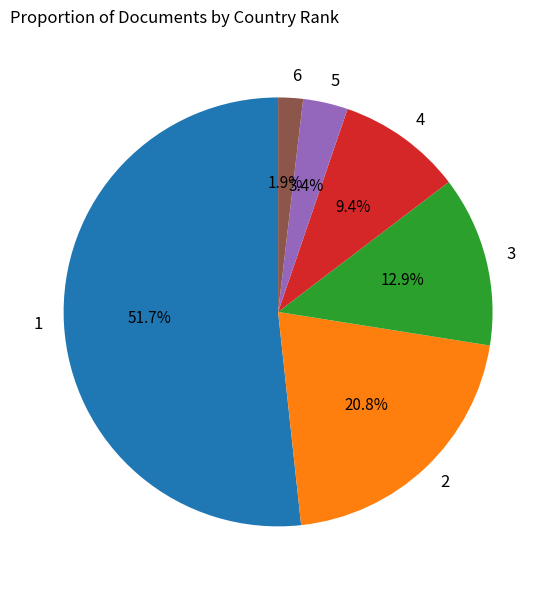

To the nearest percent, what is the average slice percentage?

17%